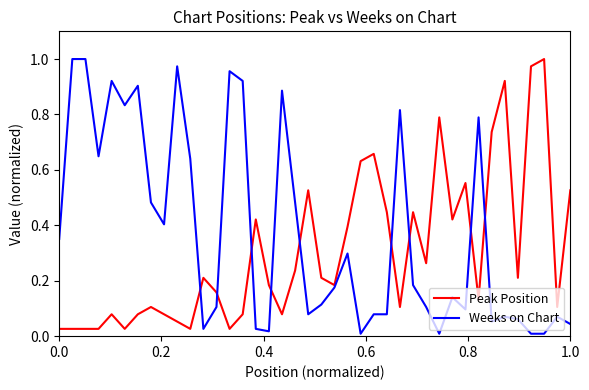

True or false: Weeks on Chart and Peak Position intersect in this chart.

True